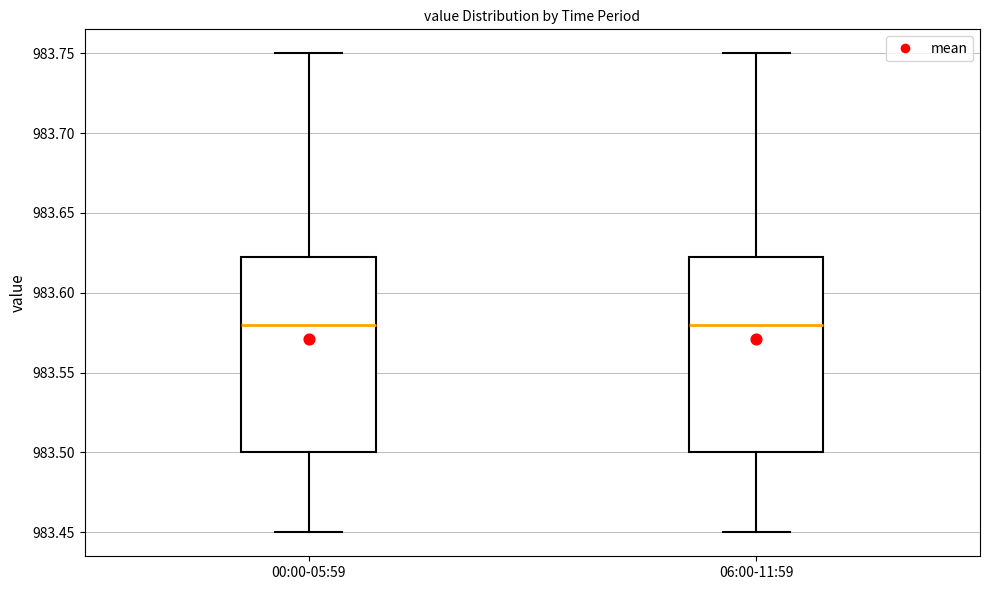

Reading left to right, transcribe this box plot: for each box, give where its median line is, the range the box spans, and where its two whiskers end, as read against the y-axis. The values are not printed on the chart, so give them approximately, as read against the axis.

00:00-05:59: median 983.580, box 983.500 to 983.625, whiskers 983.450 to 983.750
06:00-11:59: median 983.580, box 983.500 to 983.625, whiskers 983.450 to 983.750